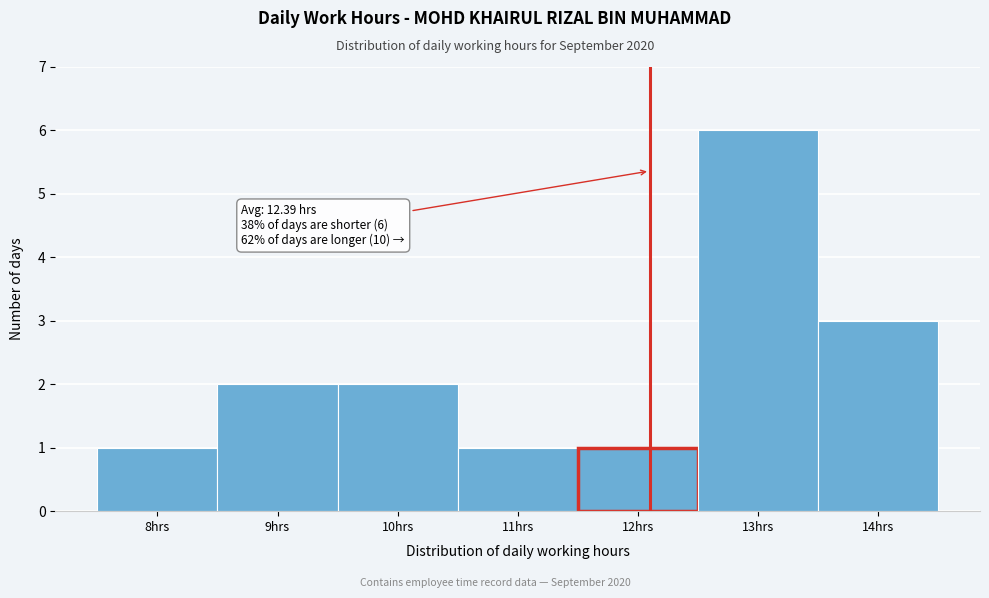

Reading left to right, what are all the values shown in this chart?

8hrs=1	9hrs=2	10hrs=2	11hrs=1	12hrs=1	13hrs=6	14hrs=3